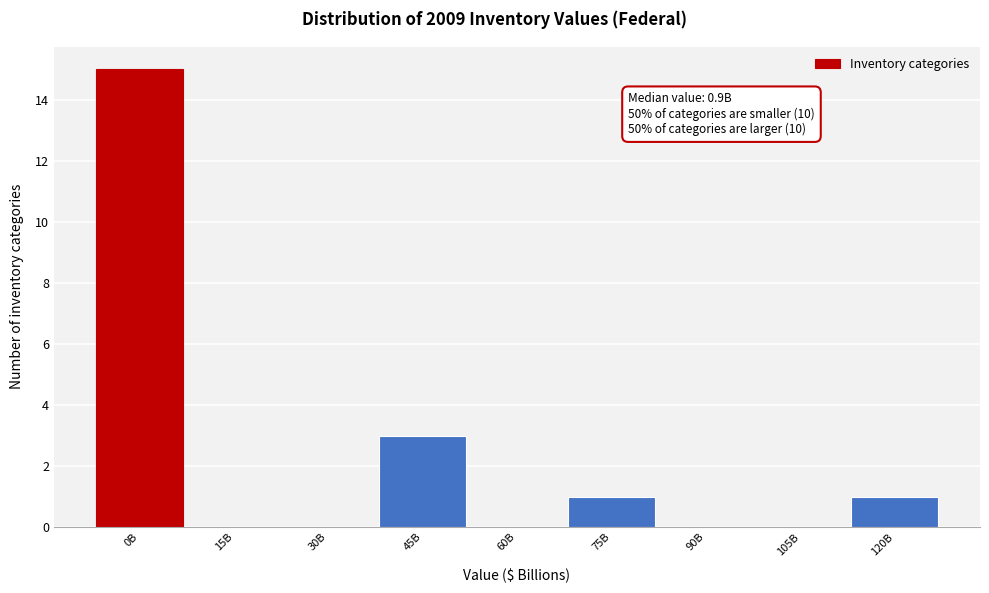

Reading left to right, extract all data points from this chart.

0B=15	15B=0	30B=0	45B=3	60B=0	75B=1	90B=0	105B=0	120B=1